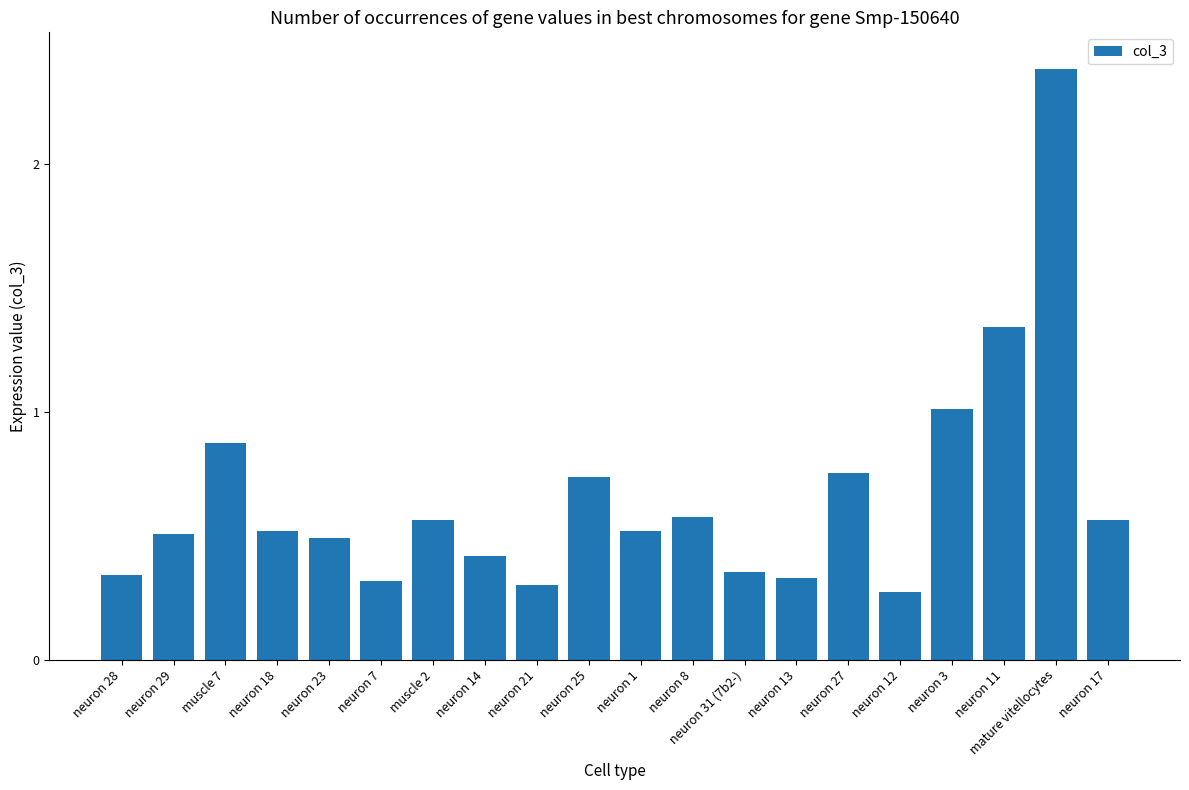

What is the difference between the maximum and minimum values?

2.1